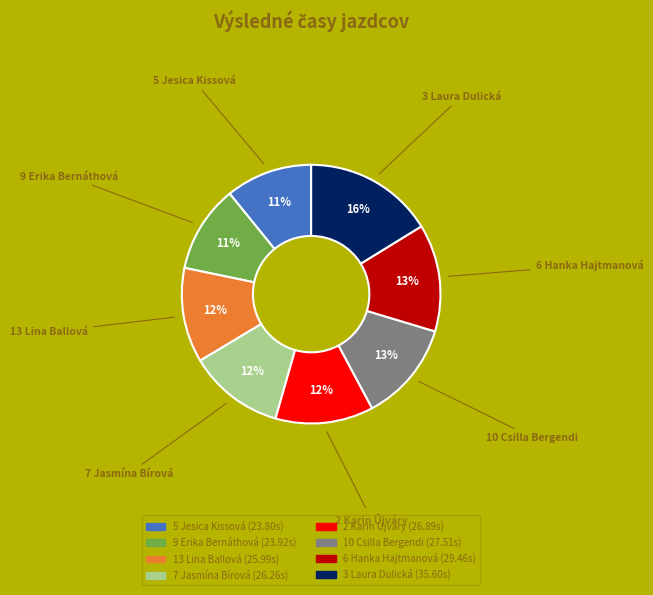

Which category has the biggest portion of the pie?

3 Laura Dulická